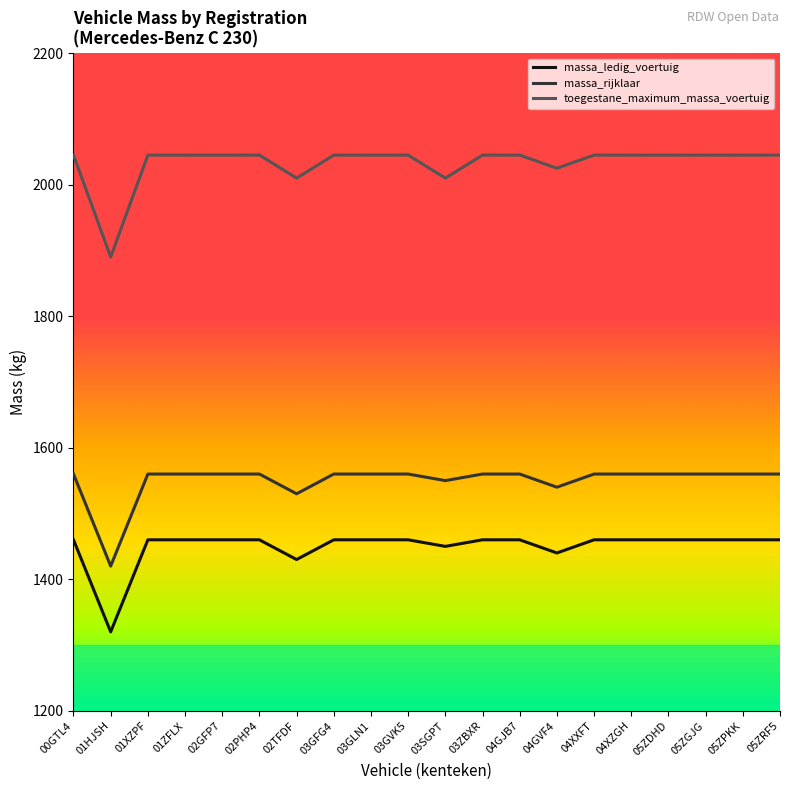

What are all the series names shown in the legend?

massa_ledig_voertuig, massa_rijklaar, toegestane_maximum_massa_voertuig